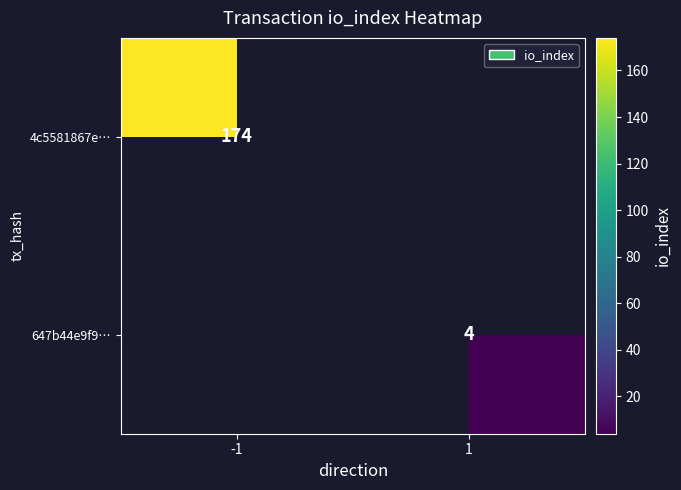

The value of 4c5581867e… at -1 is 174. True or false?

True